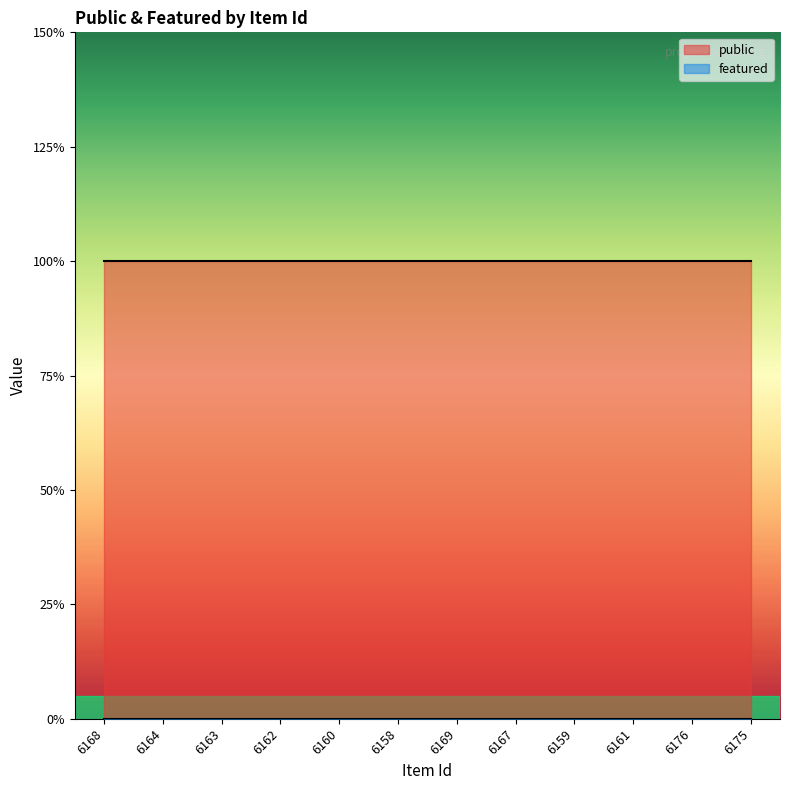

True or false: featured and public intersect in this chart.

False